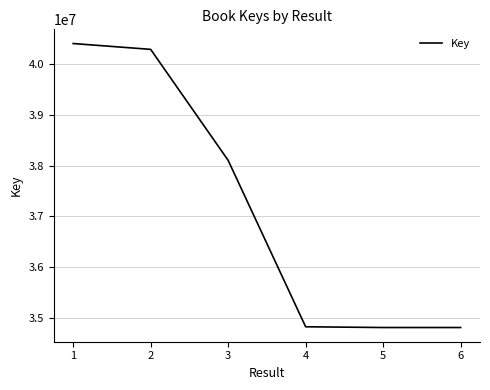

At which label is the value closest to 37607508?

3